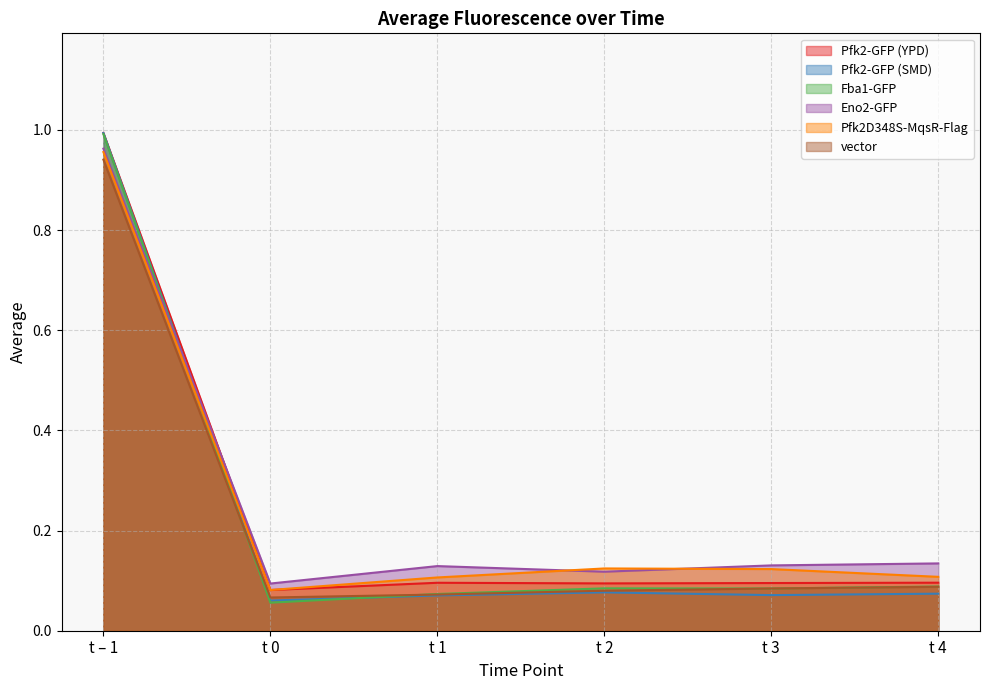

What is the label of the 1st point from the right?

t 4